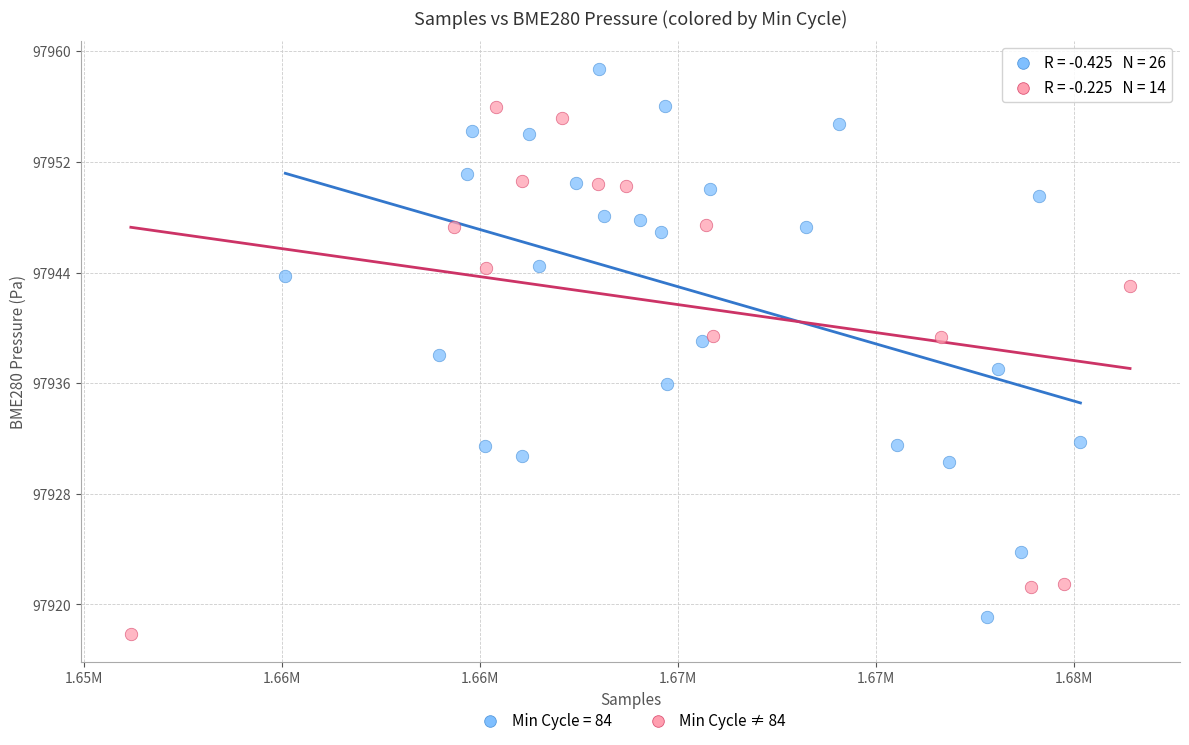

Which series reaches the maximum Y coordinate?

Min Cycle = 84